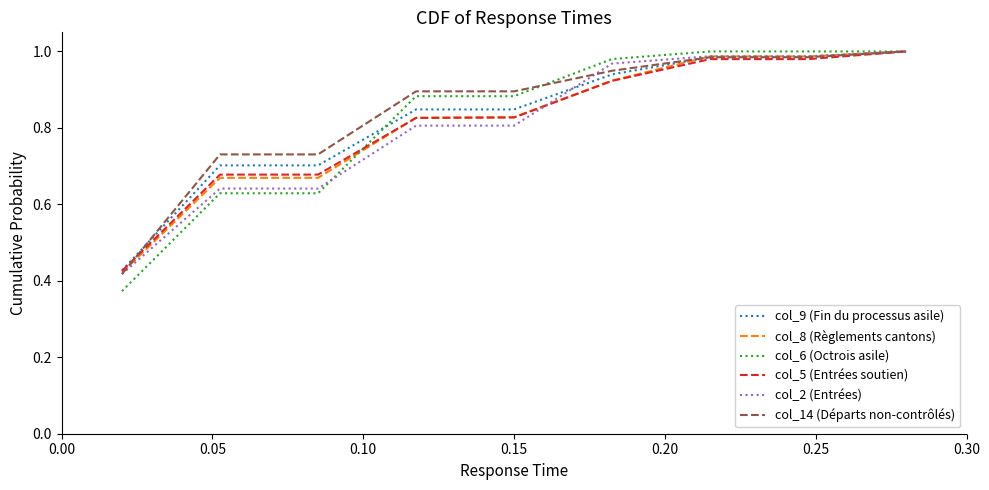

At how many categories does at least one series exceed 0?

9